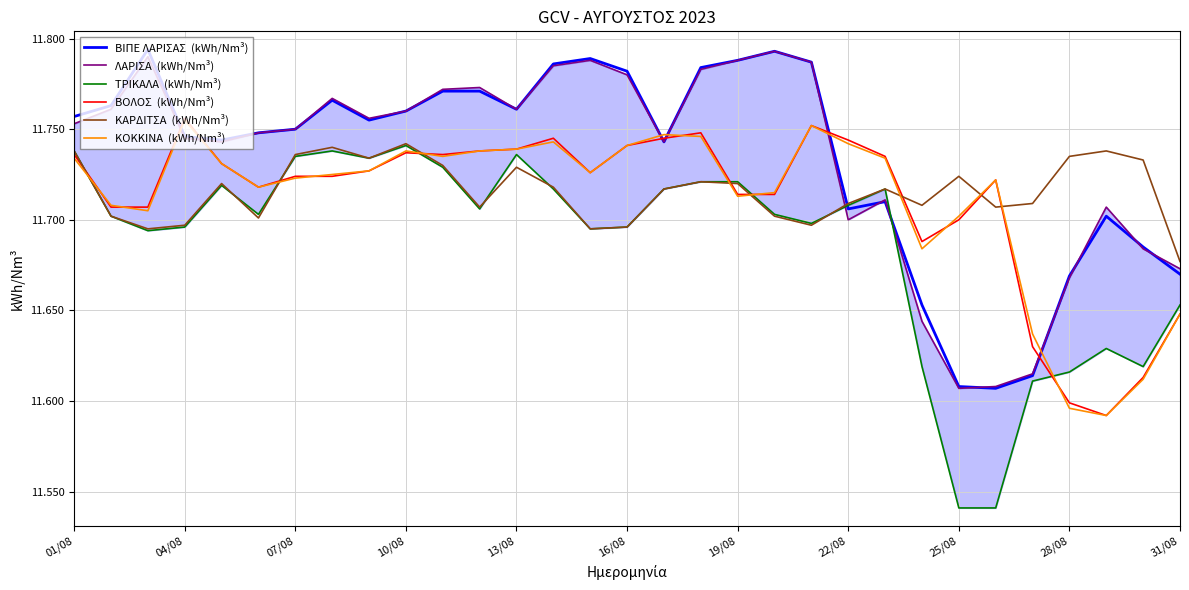

What is the lowest value of the ΒΟΛΟΣ  (kWh/Nm³) series?

11.6